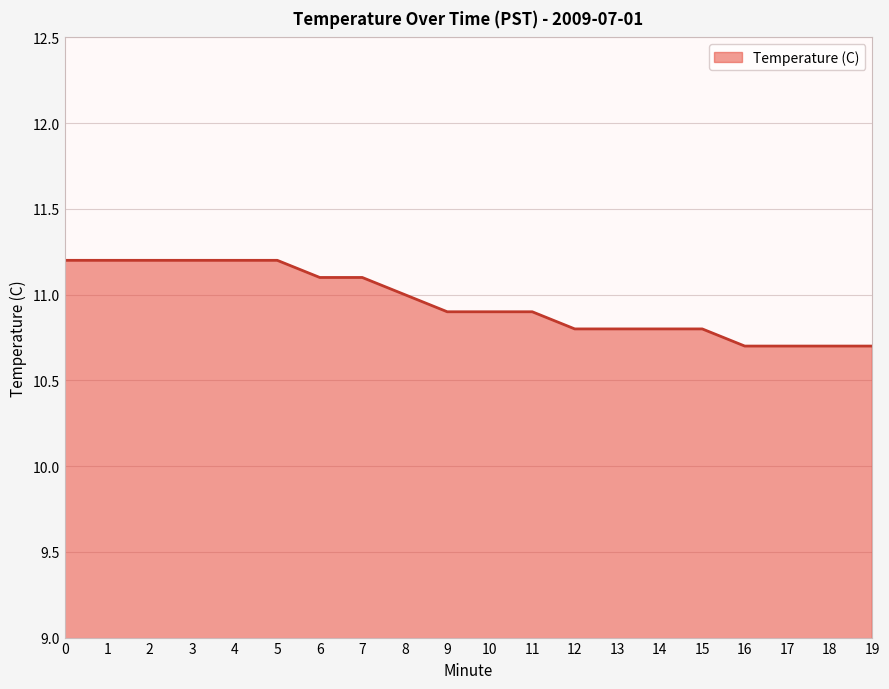

Reading right to left, transcribe all the data shown in this chart.

19=10.7	18=10.7	17=10.7	16=10.7	15=10.8	14=10.8	13=10.8	12=10.8	11=10.9	10=10.9	9=10.9	8=11.0	7=11.1	6=11.1	5=11.2	4=11.2	3=11.2	2=11.2	1=11.2	0=11.2